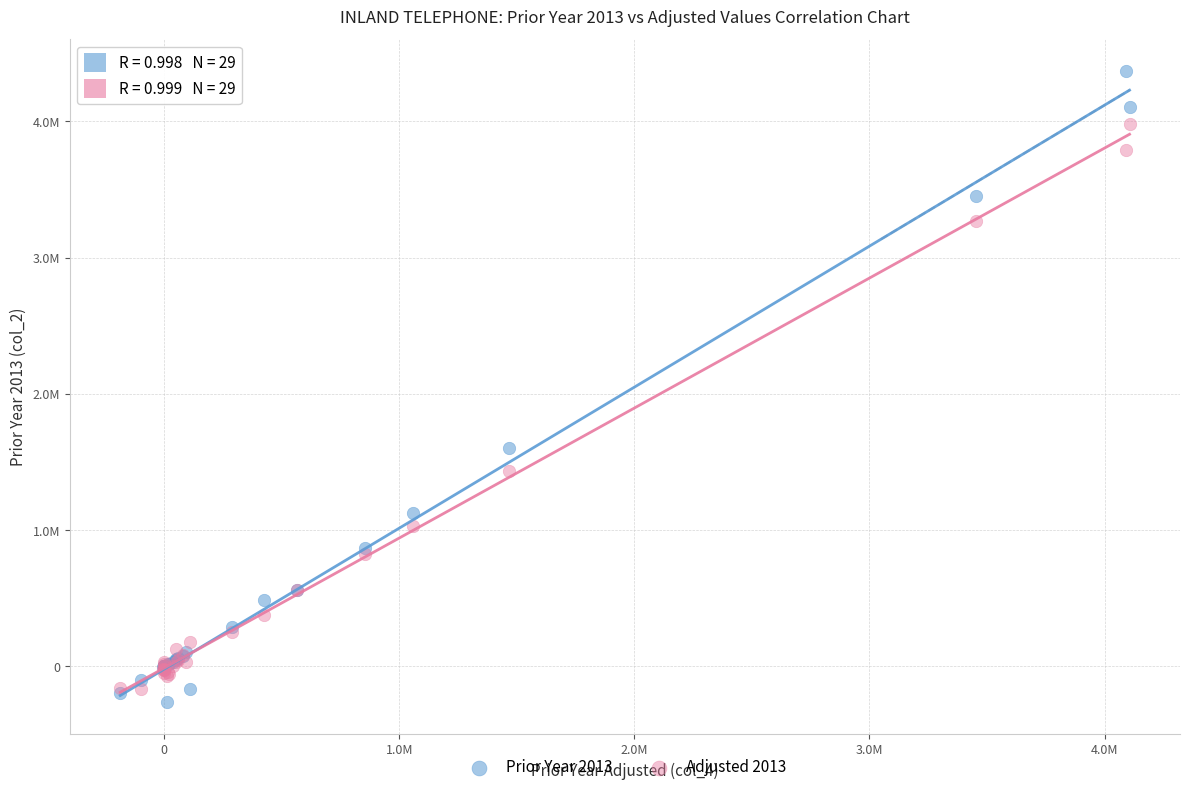

Which series contains the highest Y value?

Prior Year 2013